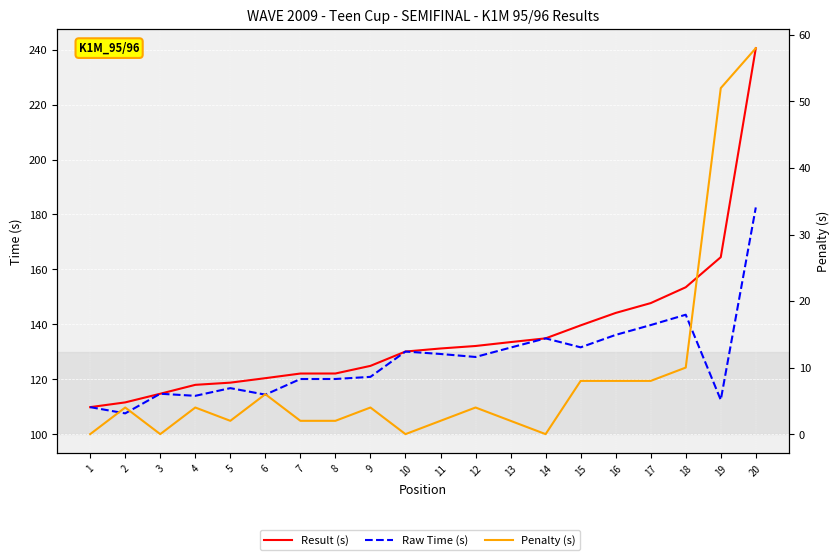

True or false: Penalty (s) has a value of 2.0 at 11.

True